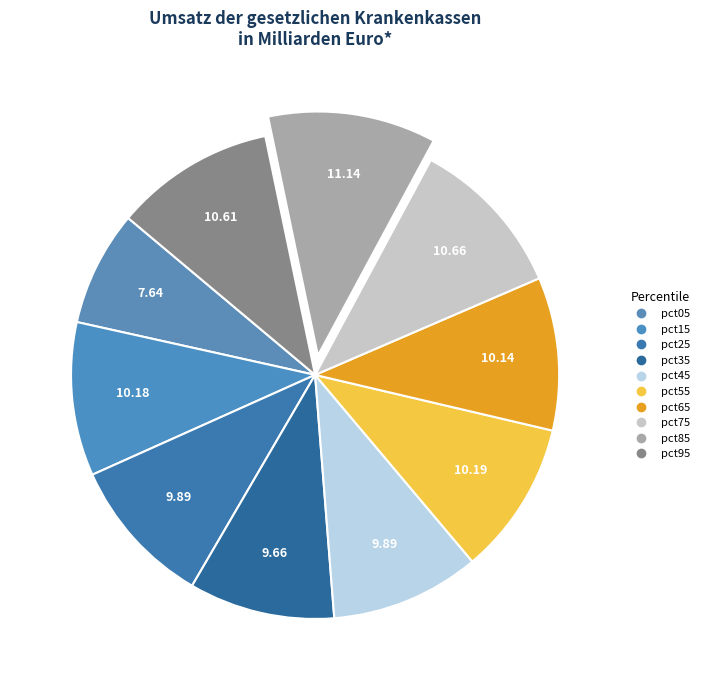

How many segments does this pie chart have?

10